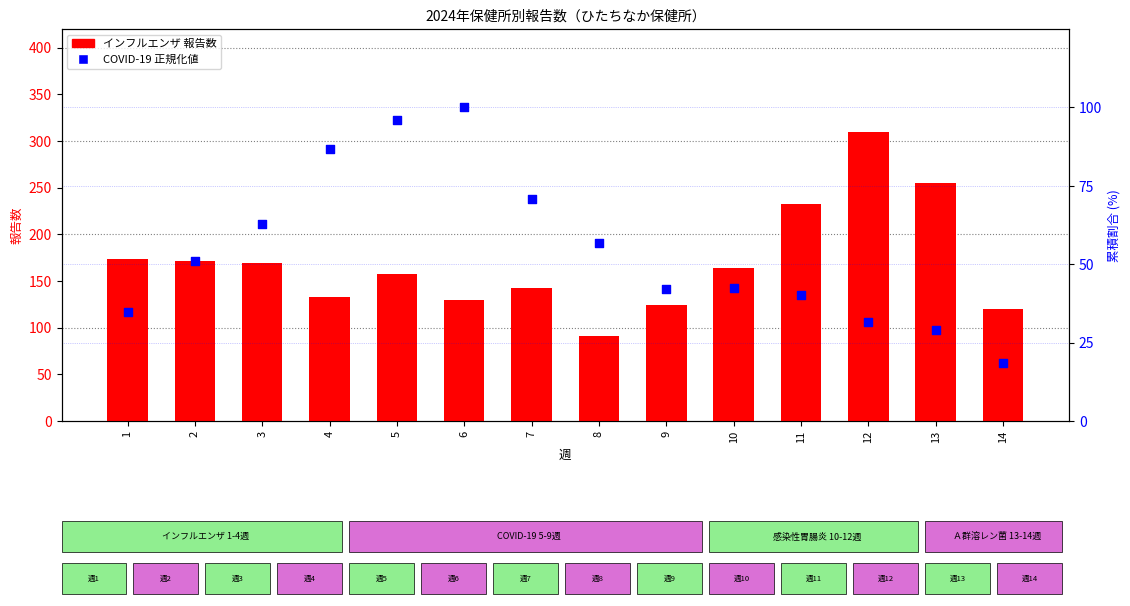

Which series has the largest Y range (max minus min)?

インフルエンザ